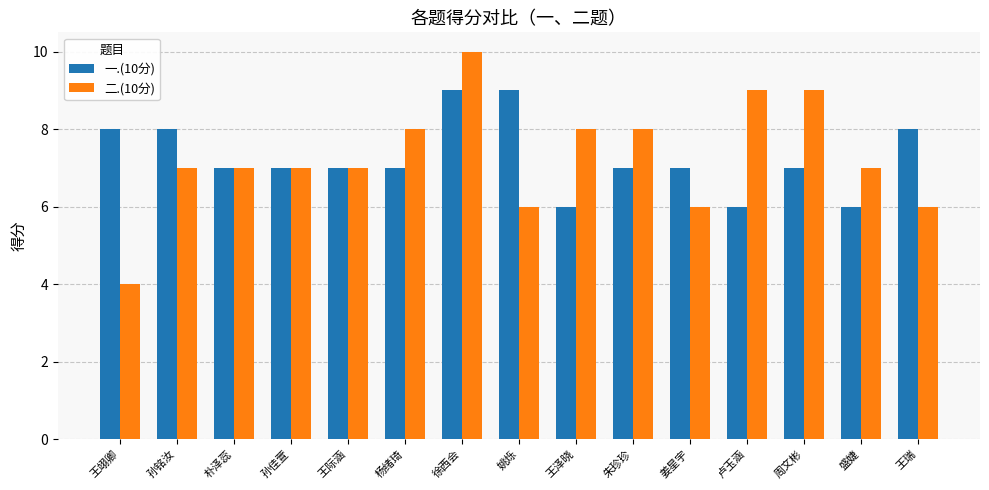

At which category does the chart reach its peak across all series?

徐西会